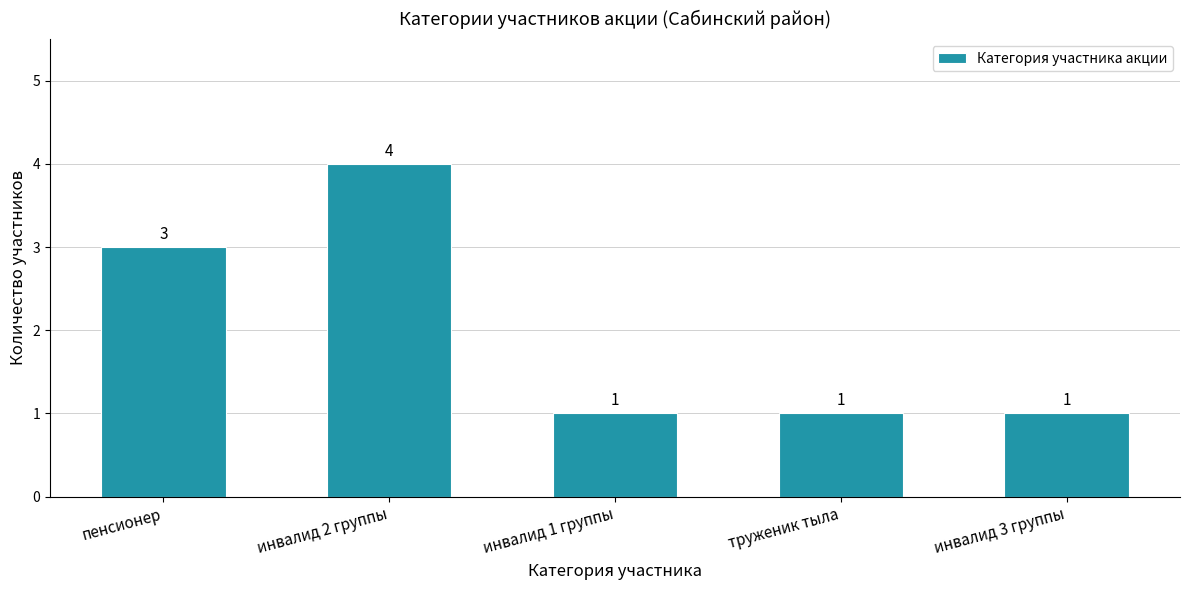

How many data points does each series have?

5